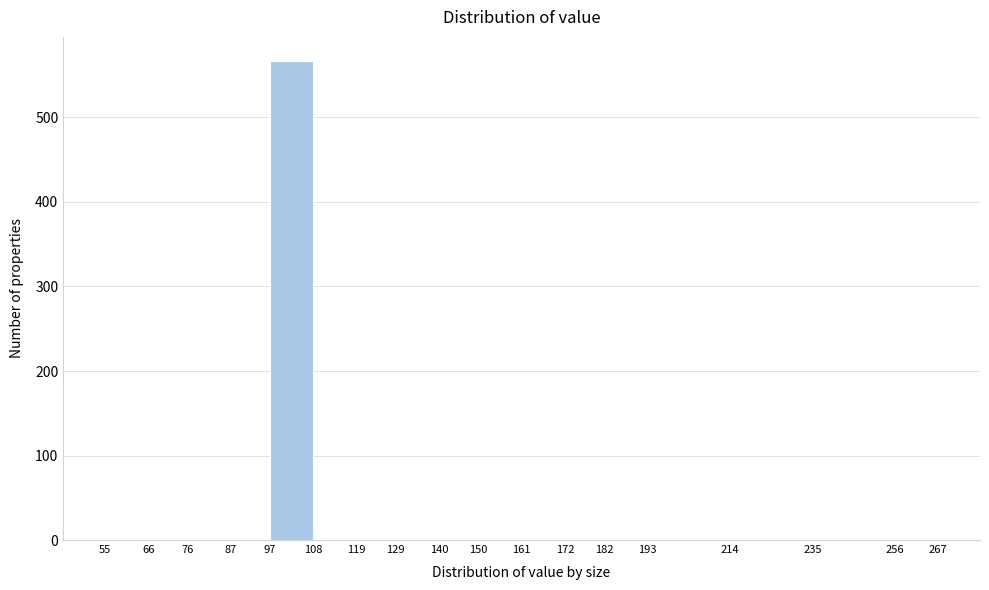

Reading left to right, transcribe this chart: for each bar, give the range it covers on the x-axis and its height. The values are not printed on the chart, so give them approximately, as read against the axis.

55 to 66: 0
66 to 76: 0
76 to 87: 0
87 to 97: 0
97 to 108: 570
108 to 119: 0
119 to 129: 0
129 to 140: 0
140 to 150: 0
150 to 161: 0
161 to 172: 0
172 to 182: 0
182 to 193: 0
193 to 214: 0
214 to 235: 0
235 to 256: 0
256 to 267: 0